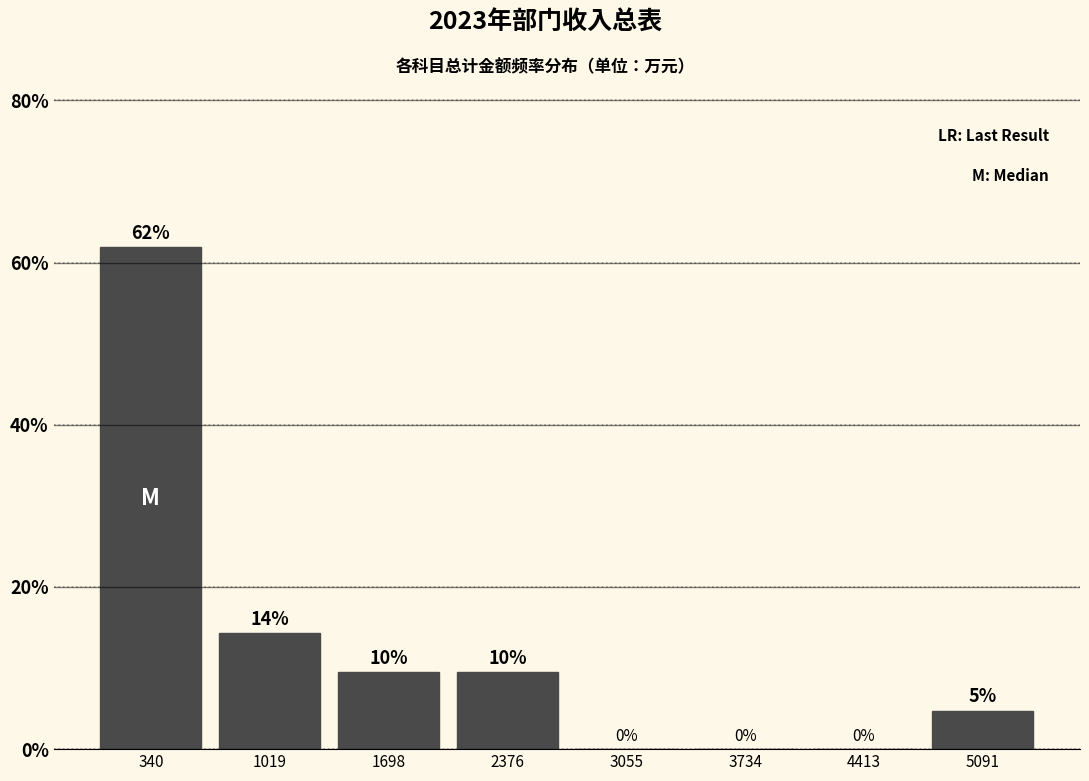

Which range on the x-axis has the tallest bar?

0 to 700